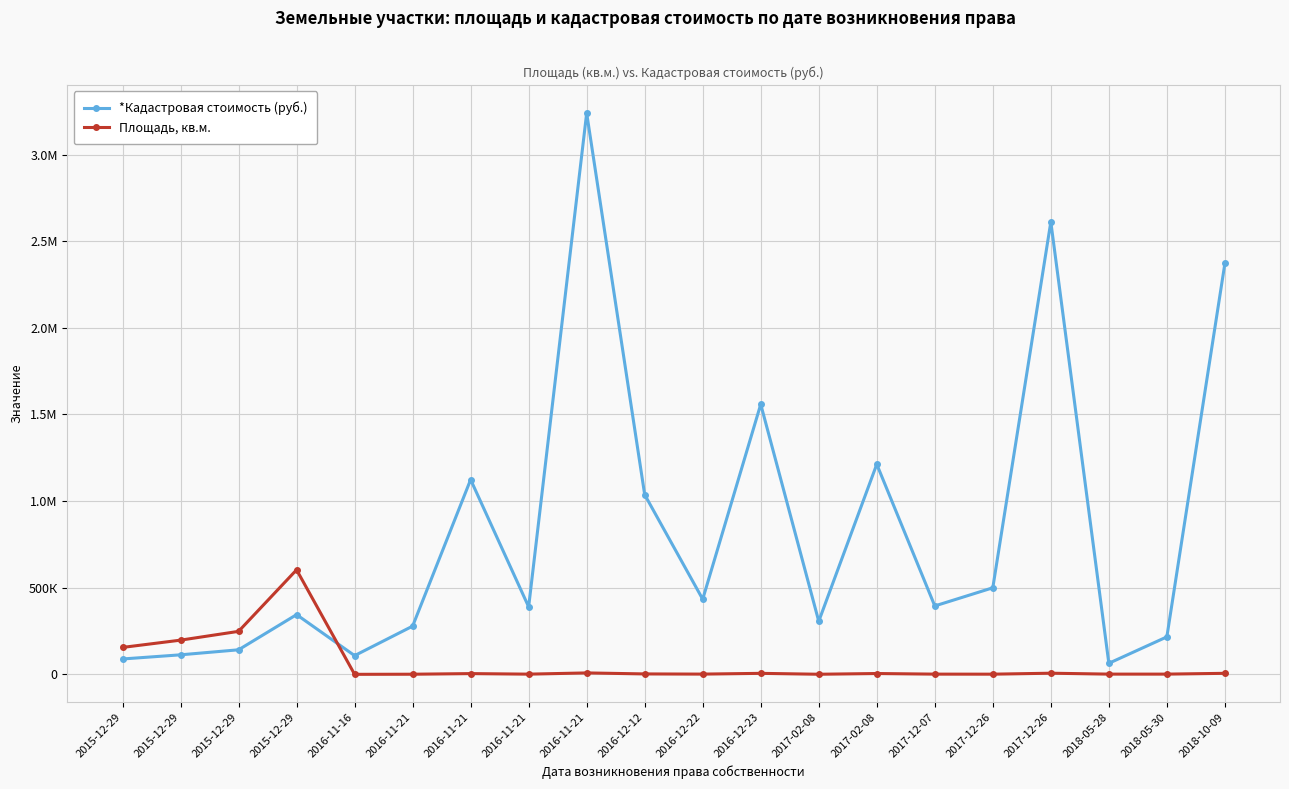

Is the value of *Кадастровая стоимость (руб.) at 2016-11-21 greater than the value of Площадь, кв.м. at 2017-12-07?

Yes